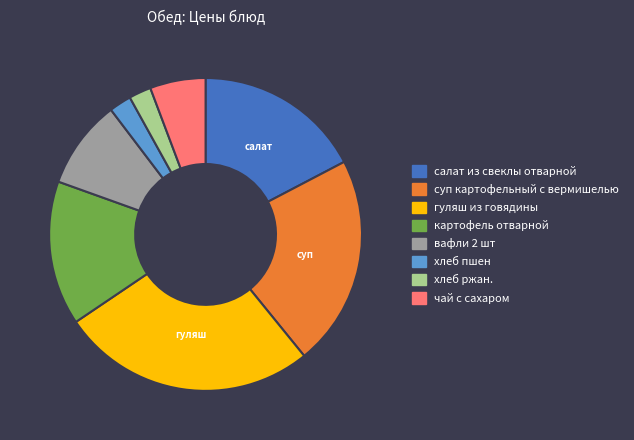

Is суп картофельный с вермишелью the majority of the pie?

No